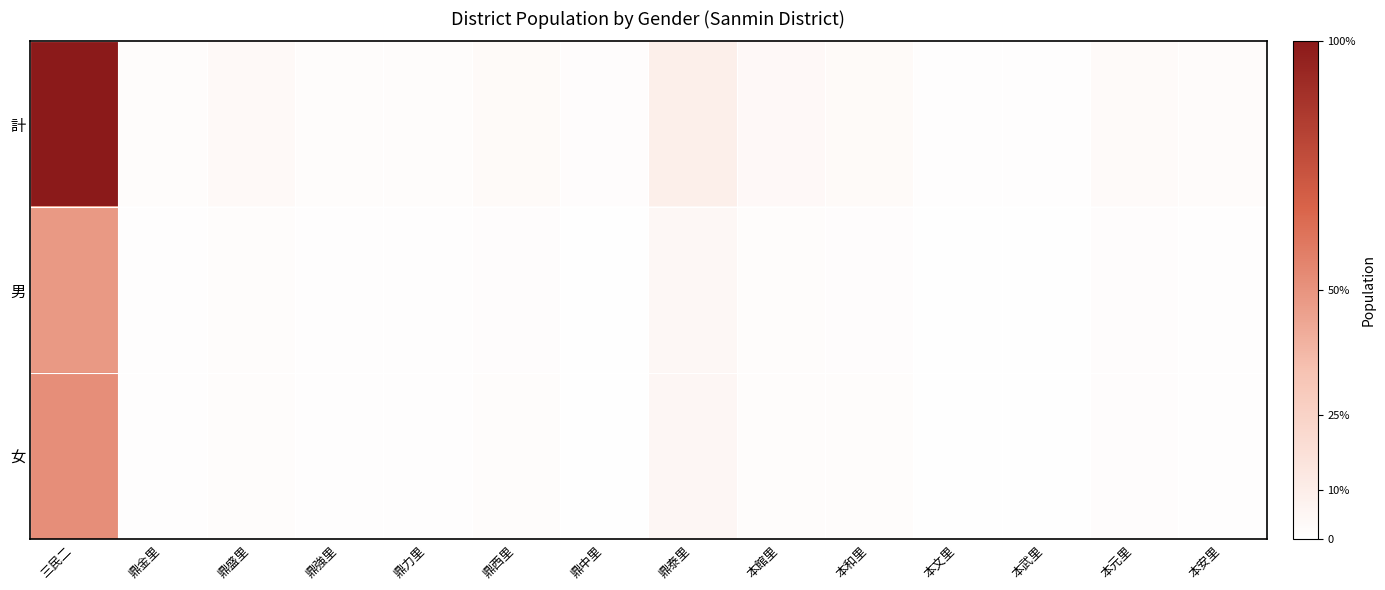

At which category is the sum across all series the highest?

三民二